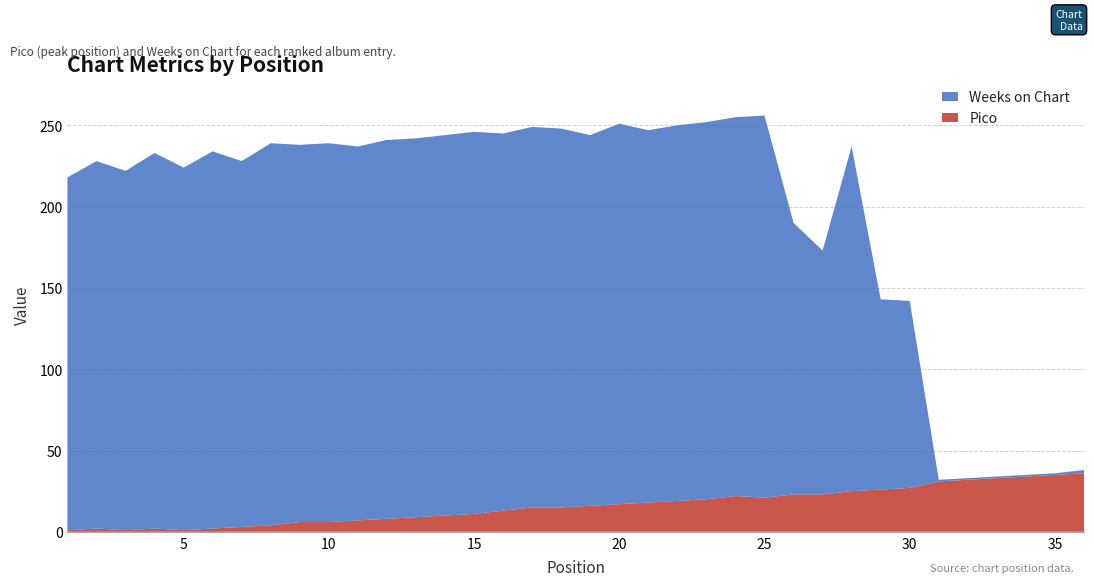

Reading right to left, what are all the values shown in this chart?

Pico: 36	35	34	33	32	31	27	26	25	23	23	21	22	20	19	18	17	16	15	15	13	11	10	9	8	7	6	6	4	3	2	1	2	1	2	1
Weeks on Chart: 2	1	1	1	1	1	115	117	212	150	167	235	233	232	231	229	234	228	233	234	232	235	234	233	233	230	233	232	235	225	232	223	231	221	226	217